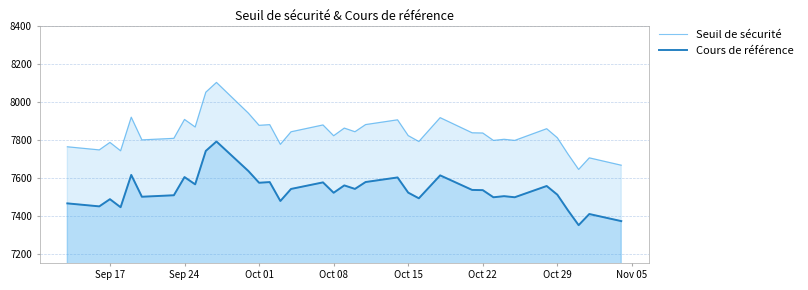

Reading left to right, transcribe all the data shown in this chart.

Seuil de sécurité: 7763.9	7747.4	7786.9	7742.7	7920.0	7800.3	7808.4	7908.2	7868.2	8051.8	8103.5	7941.2	7877.0	7880.7	7776.9	7843.0	7879.1	7822.2	7862.5	7843.3	7881.0	7906.1	7822.8	7791.7	7917.6	7837.7	7836.5	7797.4	7803.4	7797.4	7859.2	7811.6	7725.5	7644.4	7705.5	7666.6
Cours de référence: 7465.2	7449.4	7487.4	7444.9	7615.4	7500.3	7508.1	7604.0	7565.6	7742.1	7791.8	7635.8	7574.1	7577.6	7477.8	7541.4	7576.0	7521.3	7560.1	7541.6	7577.9	7602.1	7522.0	7492.0	7613.1	7536.2	7535.1	7497.5	7503.3	7497.5	7556.9	7511.1	7428.4	7350.4	7409.1	7371.7